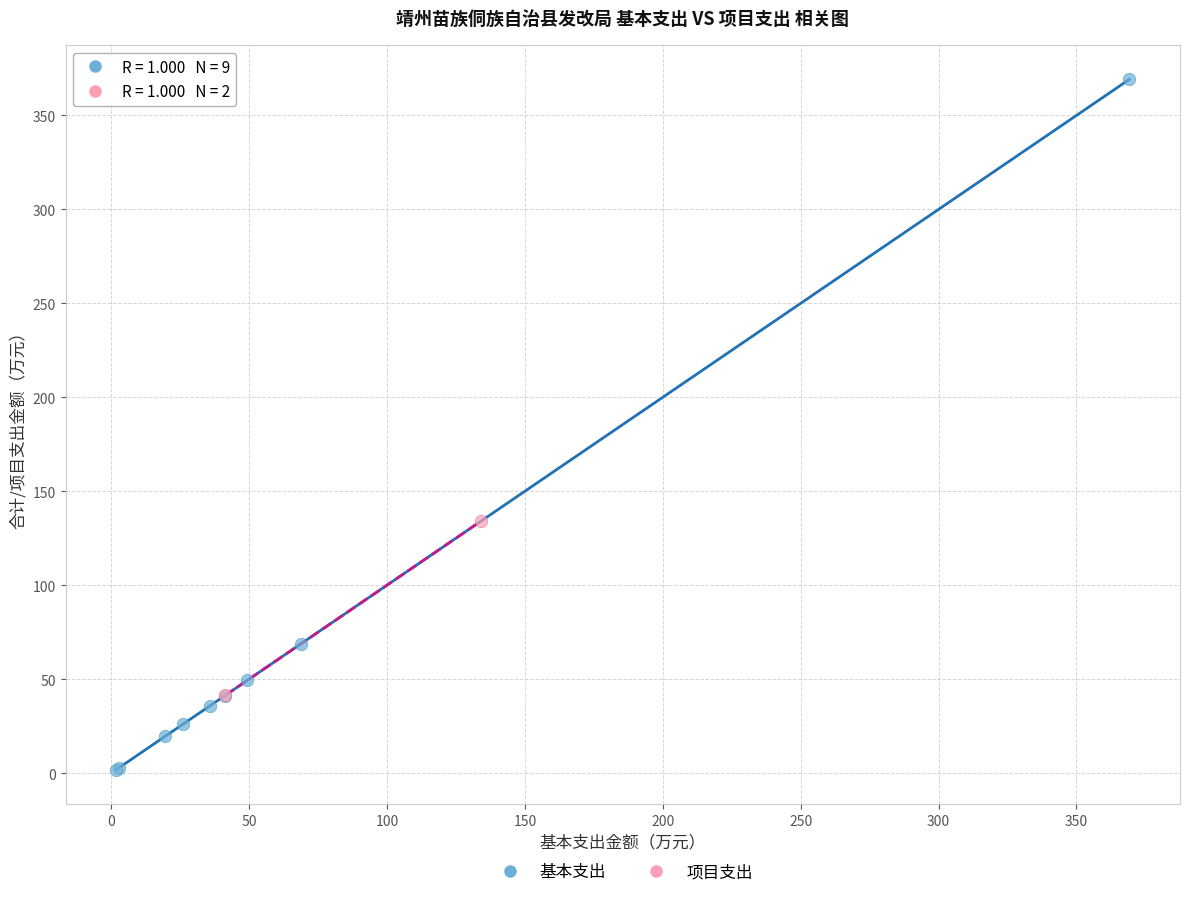

What are all the series names shown in the legend?

基本支出, 项目支出